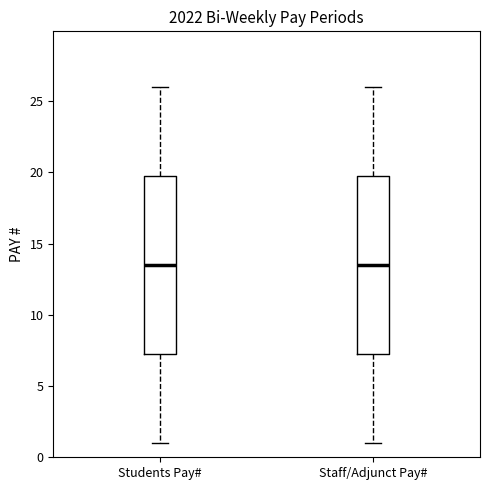

Where does the median line of the box for Students Pay# sit on the y-axis? The values are not printed on the chart, so give them approximately, as read against the axis.

13.5